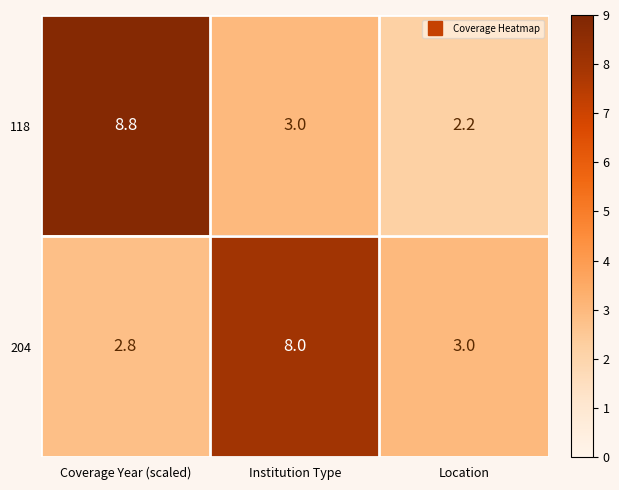

Which series has the widest spread of values?

118